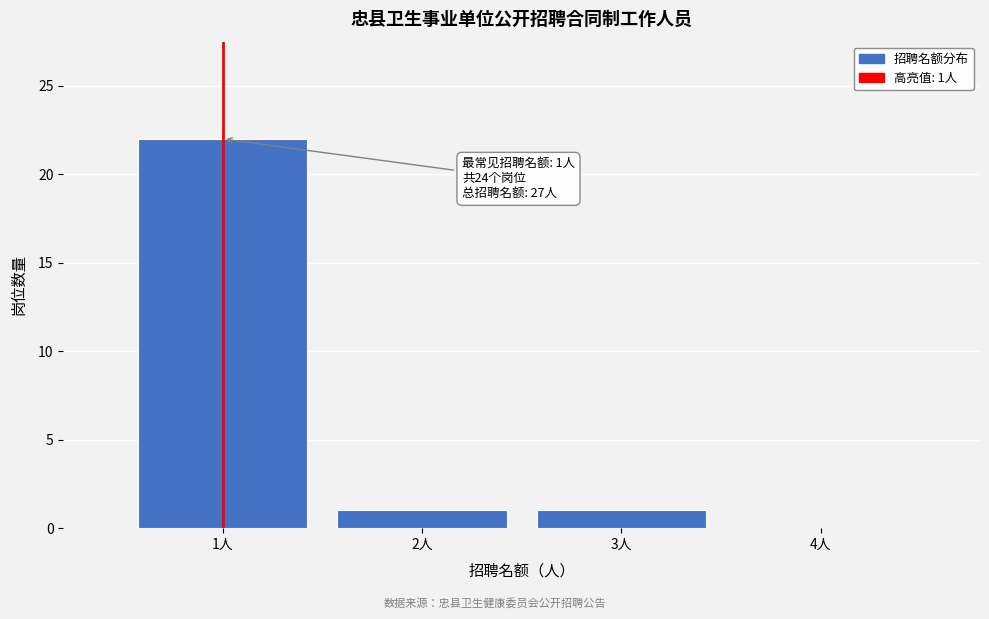

Which range on the x-axis has the tallest bar?

0.5 to 1.5